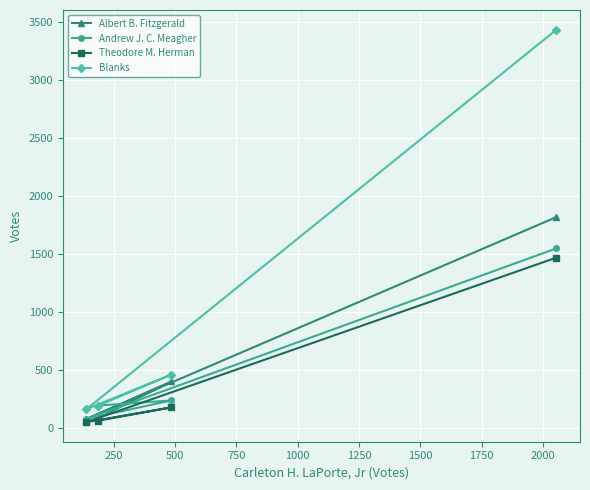

True or false: Blanks and Albert B. Fitzgerald cross at least once.

False